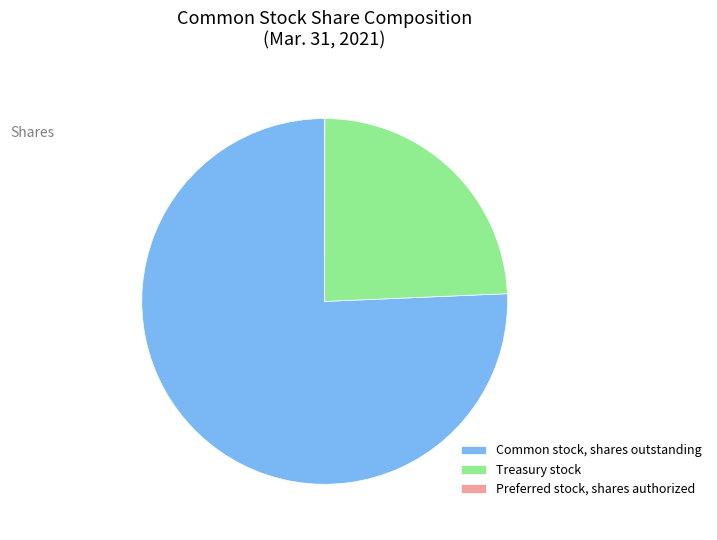

True or false: Common stock, shares outstanding accounts for 76% of the total.

True